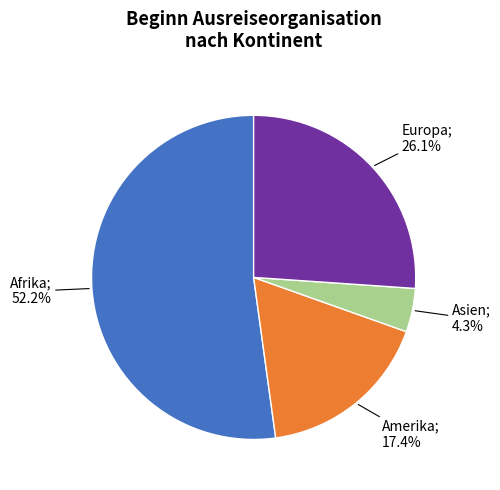

Is there a majority slice in this chart?

Yes